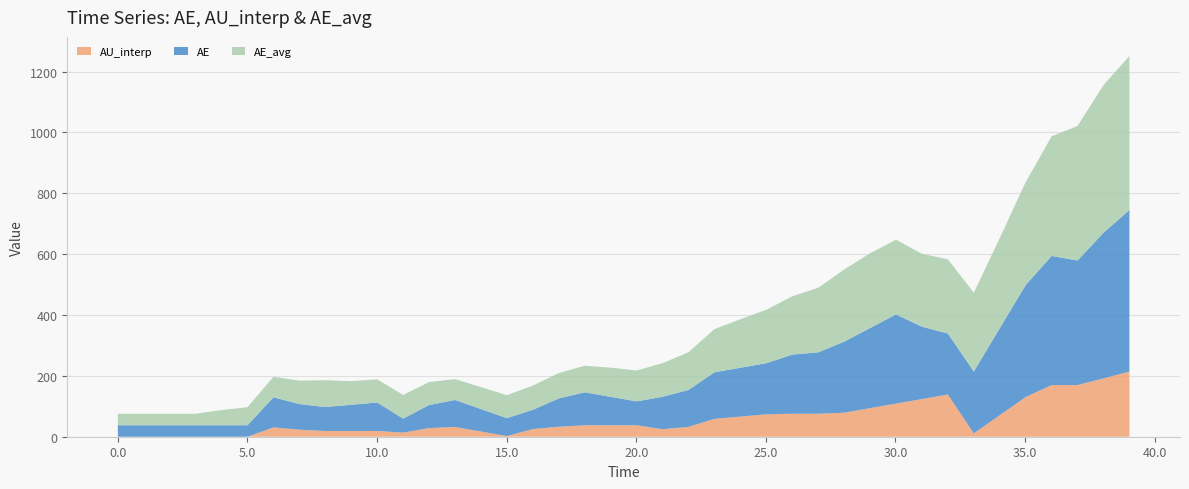

Reading left to right, transcribe all the data shown in this chart.

AE: 0=37.7	1=37.7	2=37.7	3=37.7	4=37.7	5=37.7	6=99.0	7=84.0	8=78.7	9=86.1	10=93.6	11=45.8	12=75.7	13=88.7	14=73.8	15=58.8	16=63.2	17=93.1	18=108.3	19=93.4	20=78.4	21=106.4	22=121.3	23=153.0	24=160.5	25=168.0	26=194.3	27=201.8	28=233.3	29=263.2	30=293.1	31=237.8	32=200.4	33=203.5	34=285.7	35=368.0	36=424.2	37=409.2	38=478.6	39=530.9
AU_interp: 0=0.0	1=0.0	2=0.0	3=0.0	4=0.0	5=0.0	6=30.6	7=23.2	8=18.9	9=18.9	10=18.9	11=13.5	12=28.4	13=32.1	14=17.2	15=2.2	16=25.2	17=32.7	18=37.7	19=37.7	20=37.7	21=24.9	22=32.3	23=58.7	24=66.2	25=73.6	26=75.5	27=75.5	28=78.9	29=93.9	30=108.8	31=123.7	32=138.7	33=10.8	34=70.6	35=130.4	36=169.8	37=169.8	38=191.6	39=214.1
AE_avg: 0=37.7	1=37.7	2=37.7	3=37.7	4=50.0	5=59.2	6=67.4	7=77.1	8=88.3	9=77.7	10=76.0	11=78.0	12=75.5	13=68.6	14=72.0	15=75.5	16=79.4	17=83.4	18=87.3	19=95.9	20=101.5	21=110.5	22=123.9	23=141.8	24=159.4	25=175.5	26=191.6	27=212.1	28=237.1	29=245.8	30=245.6	31=239.6	32=244.1	33=259.1	34=296.4	35=338.1	36=393.1	37=442.2	38=485.2	39=506.3